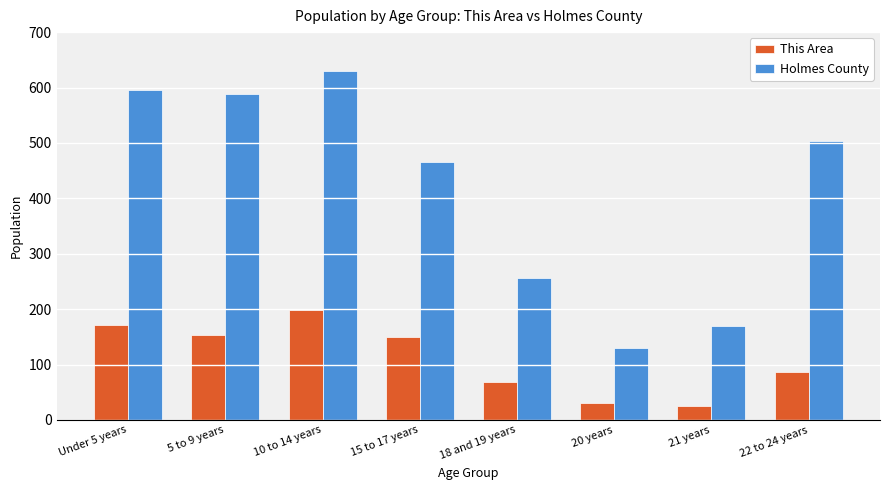

Reading left to right, what are all the values shown in this chart?

This Area: 172	154	199	150	68	30	25	87
Holmes County: 595	588	629	466	256	130	170	504